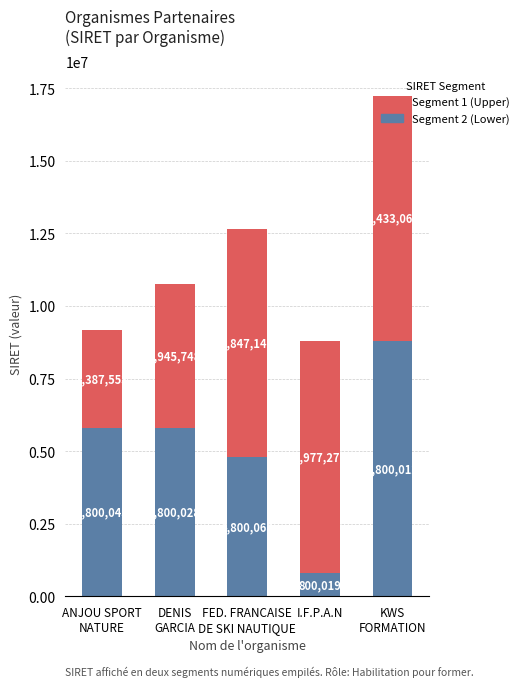

What is the sum of all Segment 2 (Lower) values?

26000172